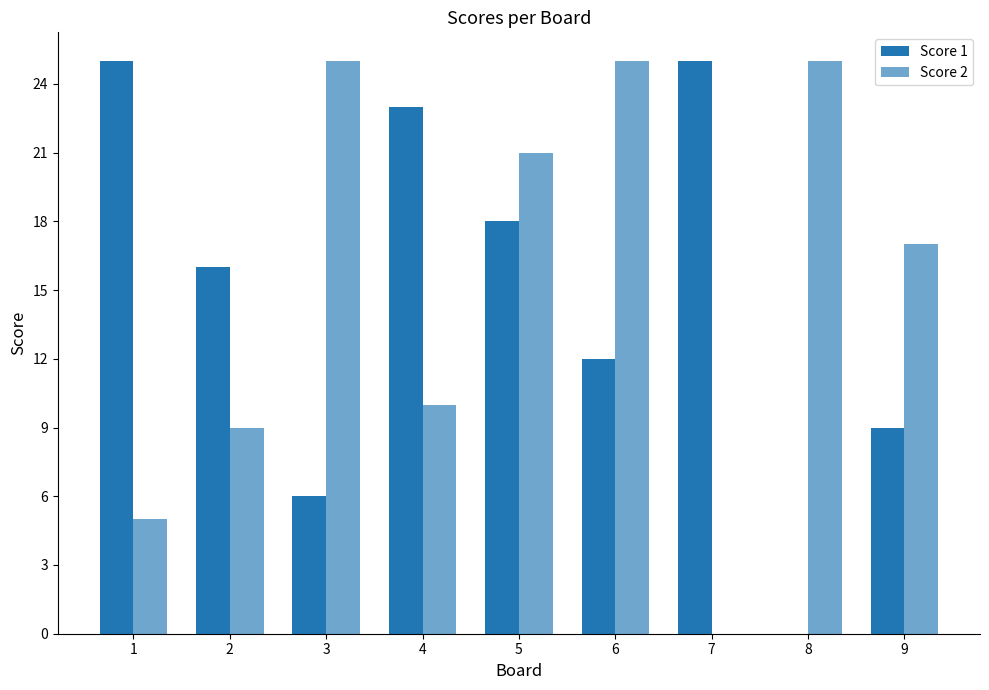

How many groups of bars are there?

9